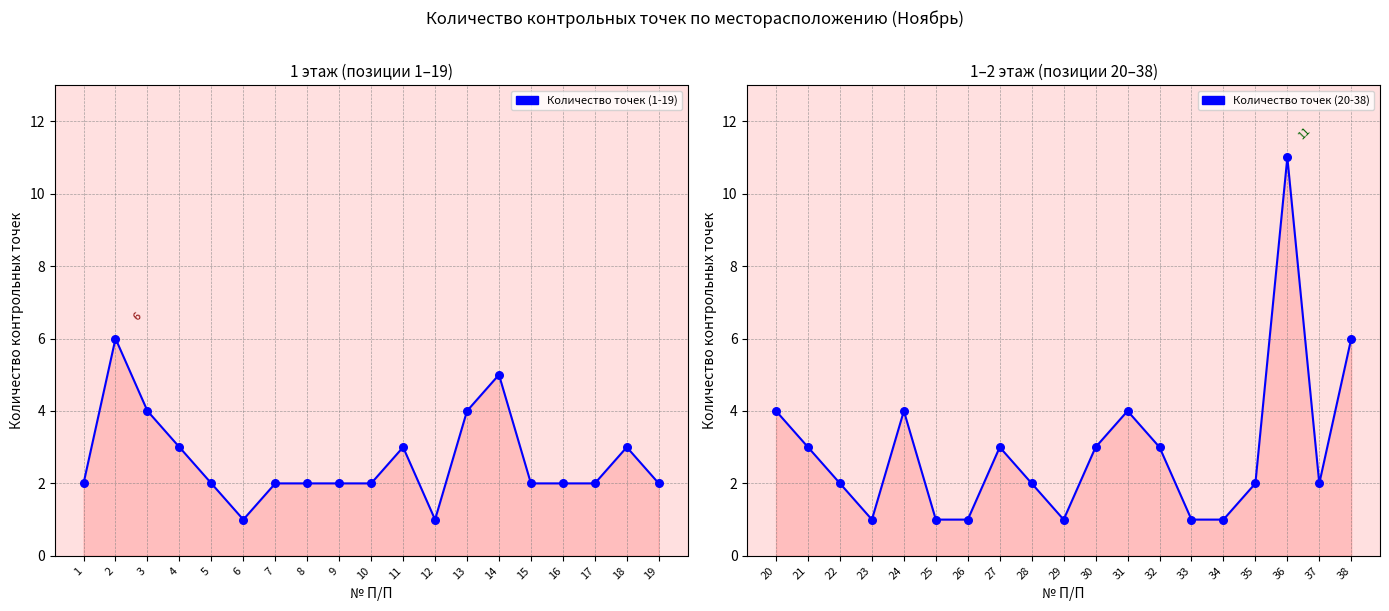

At how many categories does at least one series exceed 2?

13